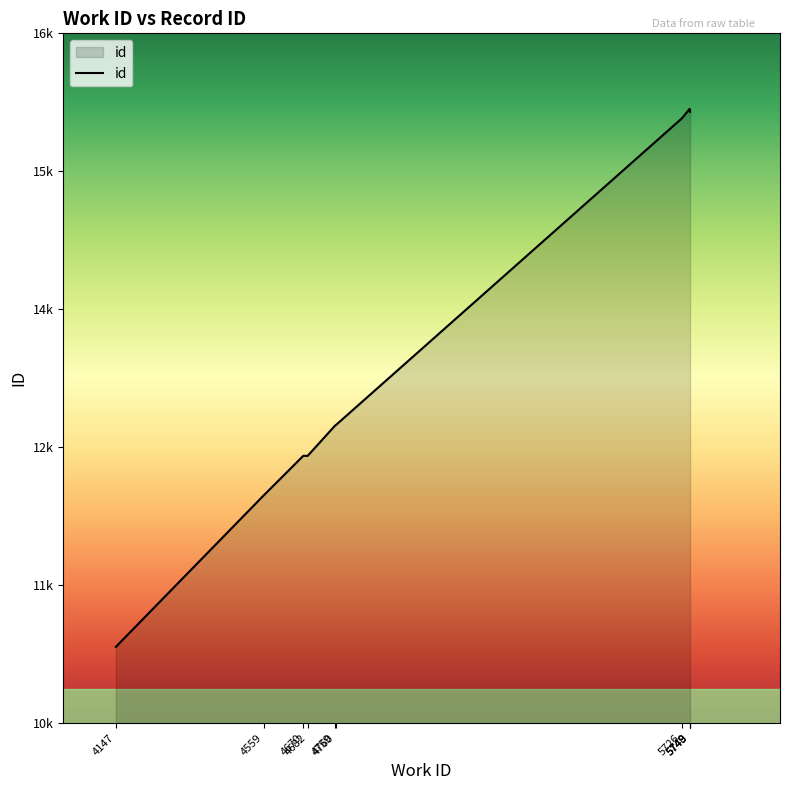

What is the difference between the values at 4760 and 4147?

1927